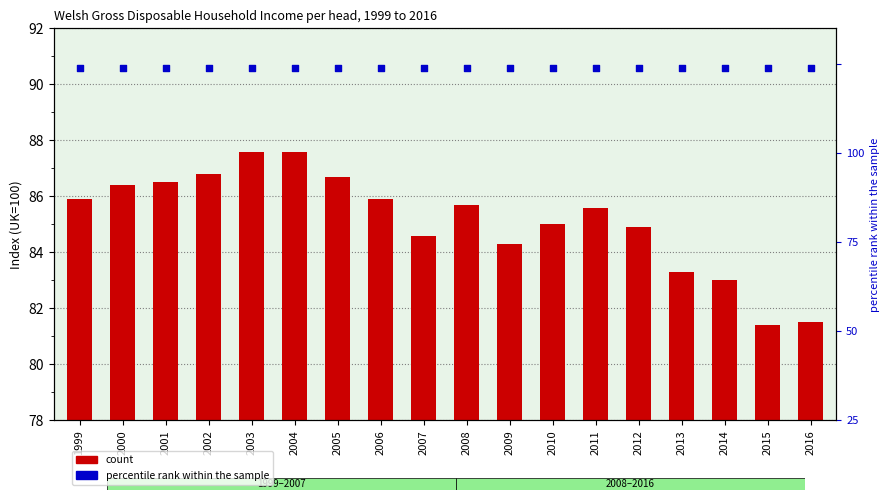

Is the value of percentile rank within the sample at 2003 greater than the value of Wales GDHI Index at 2006?

Yes